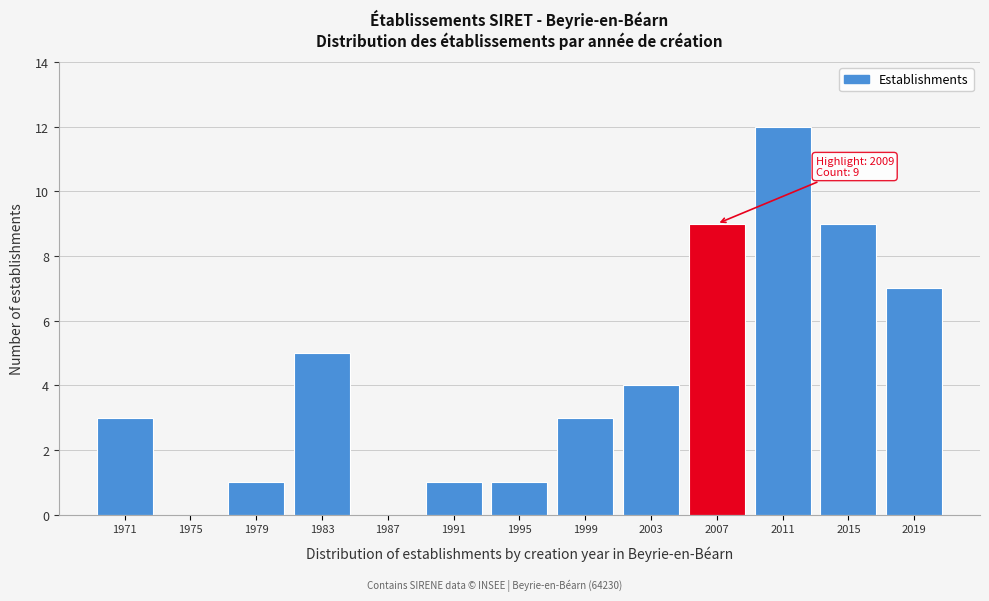

Reading left to right, transcribe all the data shown in this chart.

1971=3	1975=0	1979=1	1983=5	1987=0	1991=1	1995=1	1999=3	2003=4	2007=9	2011=12	2015=9	2019=7